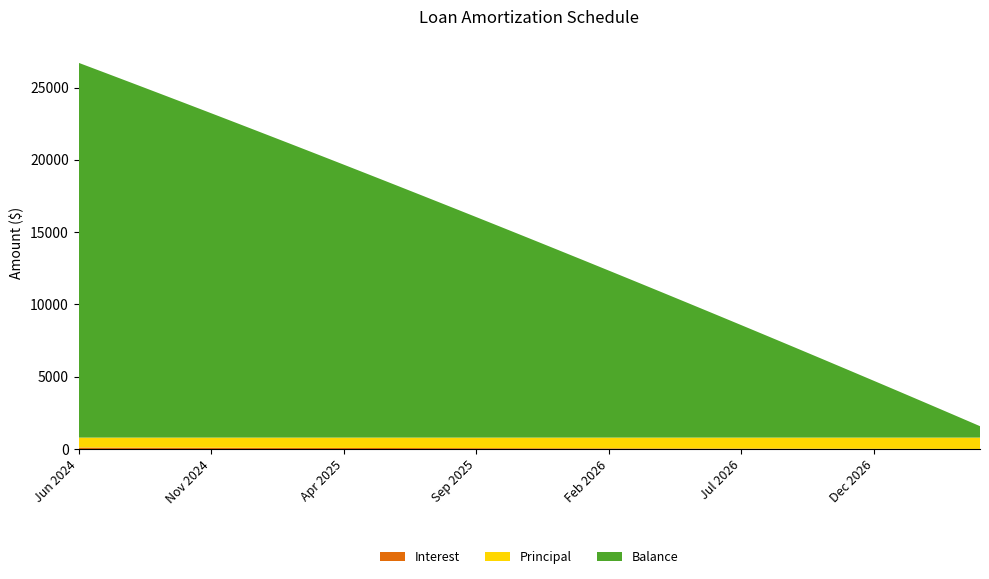

Reading right to left, list all the values displayed in this chart.

Interest: 6.2	9.3	12.4	15.5	18.6	21.7	24.7	27.7	30.8	33.8	36.8	39.8	42.8	45.7	48.7	51.6	54.5	57.5	60.4	63.2	66.1	69.0	71.9	74.7	77.5	80.4	83.2	86.0	88.8	91.6	94.3	97.1	99.8	102.6	105.3
Principal: 788.0	785.0	782.0	779.0	776.0	773.0	770.0	767.0	764.0	761.0	758.0	755.0	752.0	749.0	746.0	743.0	740.0	737.0	734.0	731.0	728.0	725.0	723.0	720.0	717.0	714.0	711.0	708.0	706.0	703.0	700.0	697.0	695.0	692.0	689.0
Balance: 789.0	1577.0	2362.0	3144.0	3923.0	4699.0	5472.0	6242.0	7009.0	7773.0	8534.0	9292.0	10047.0	10799.0	11548.0	12294.0	13037.0	13777.0	14514.0	15248.0	15979.0	16707.0	17432.0	18155.0	18875.0	19592.0	20306.0	21017.0	21725.0	22431.0	23134.0	23834.0	24531.0	25226.0	25918.0